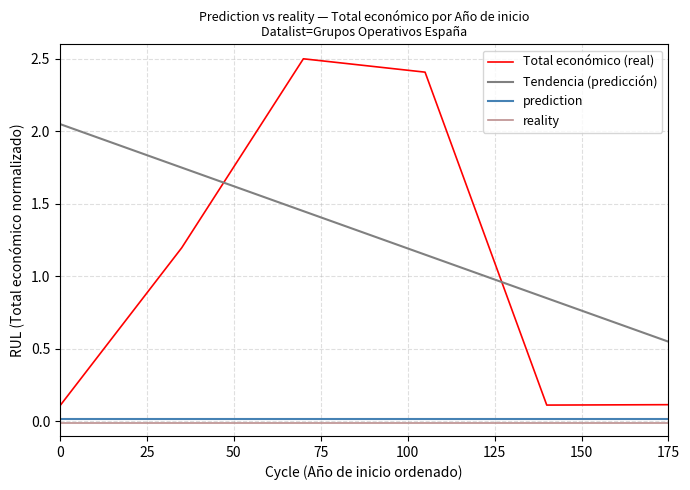

True or false: reality and prediction intersect in this chart.

False